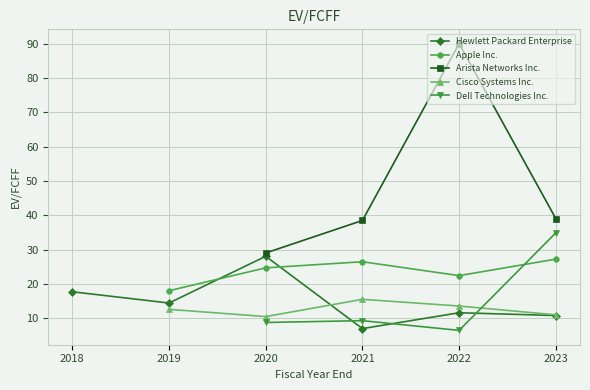

Which category has the highest value in the Cisco Systems Inc. series?

2021